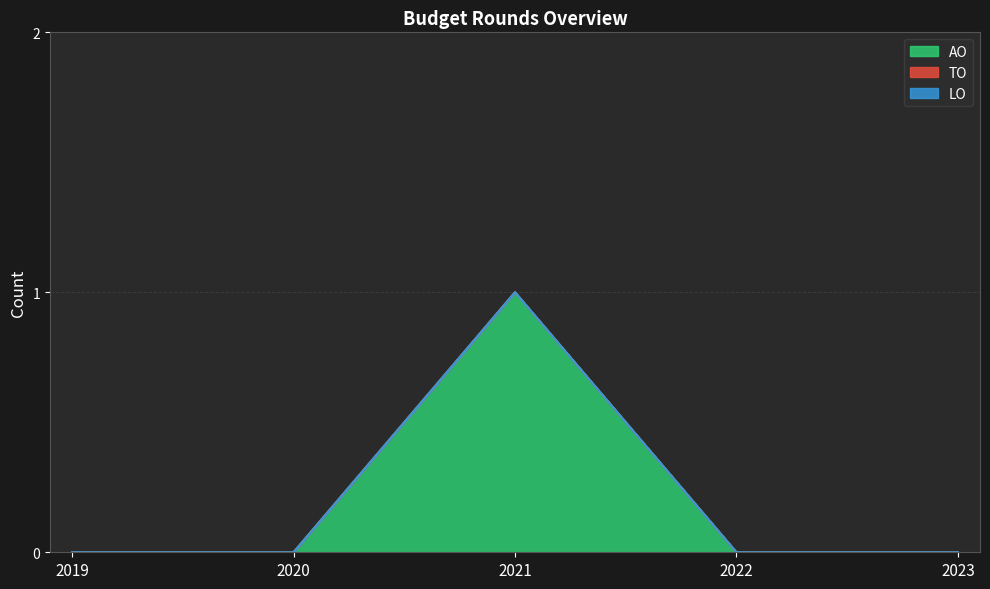

Which category has the lowest value in the LO series?

2019